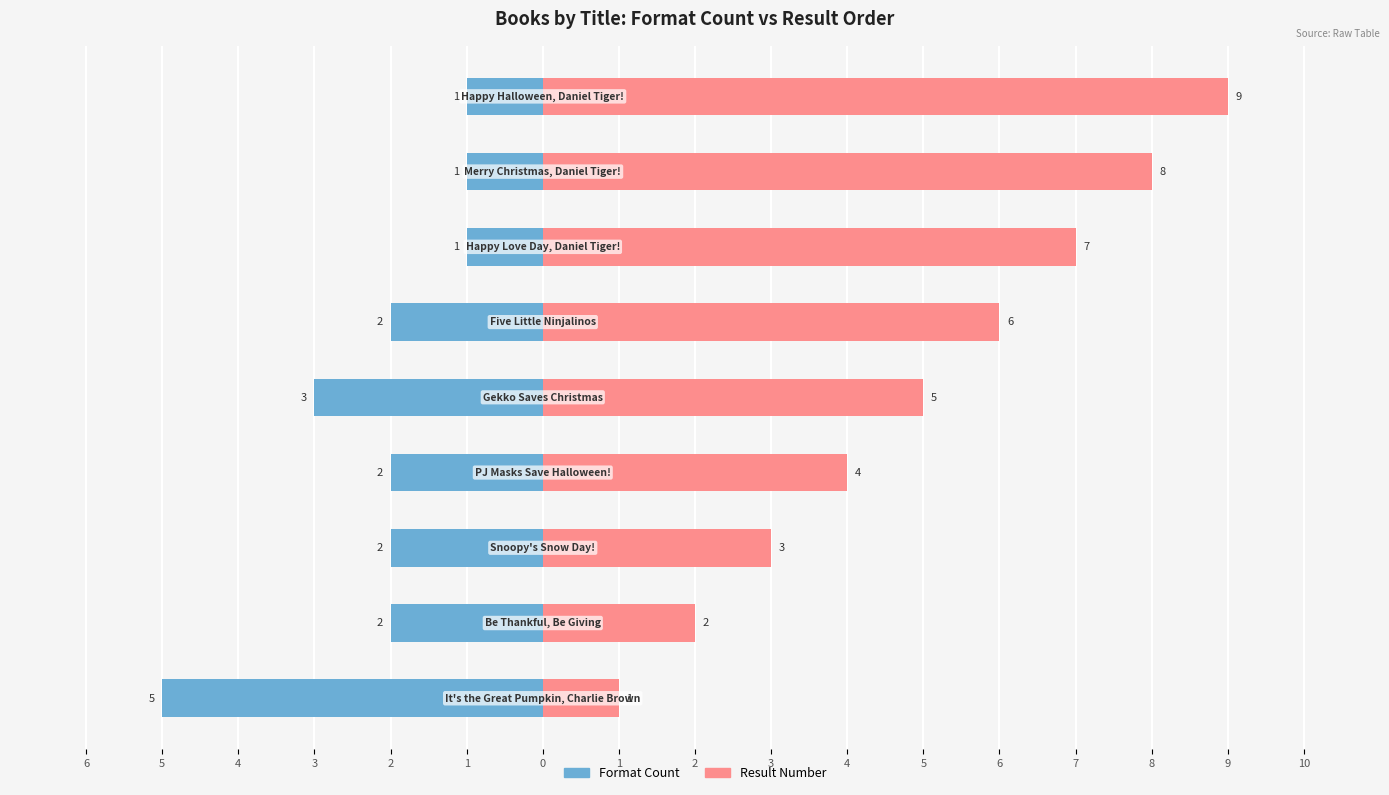

List the series in order of their peak value, lowest first.

Format Count, Result Number